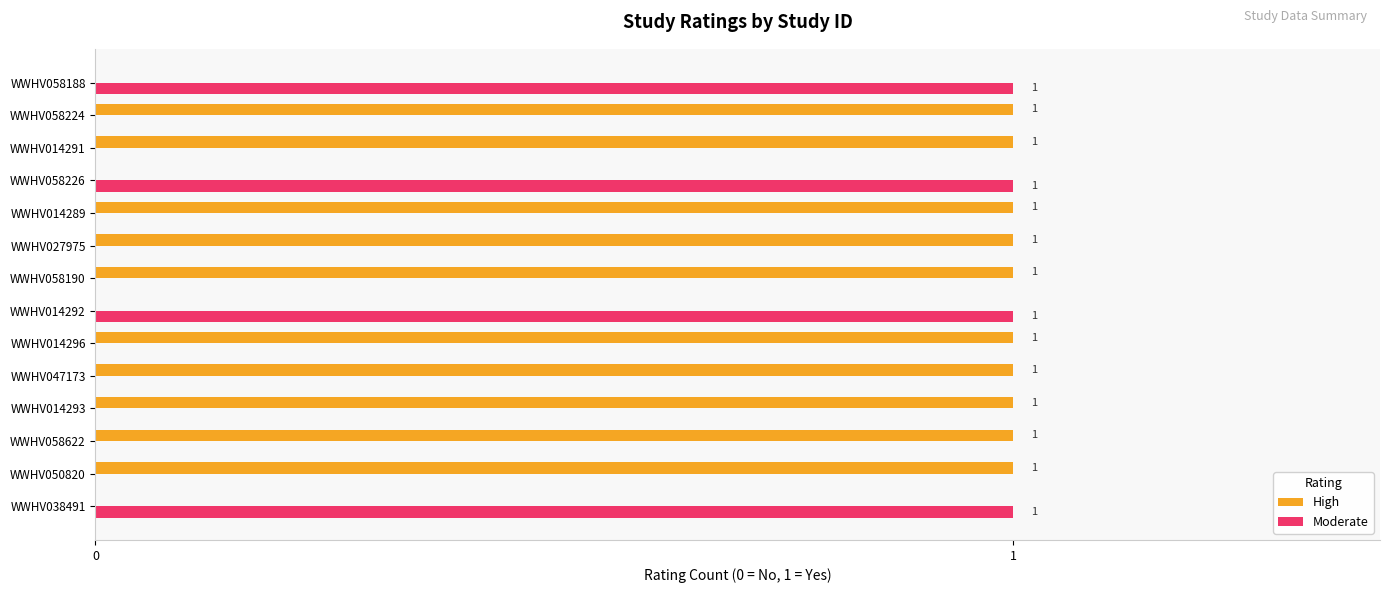

Is the value of Moderate at WWHV050820 greater than the value of High at WWHV027975?

No